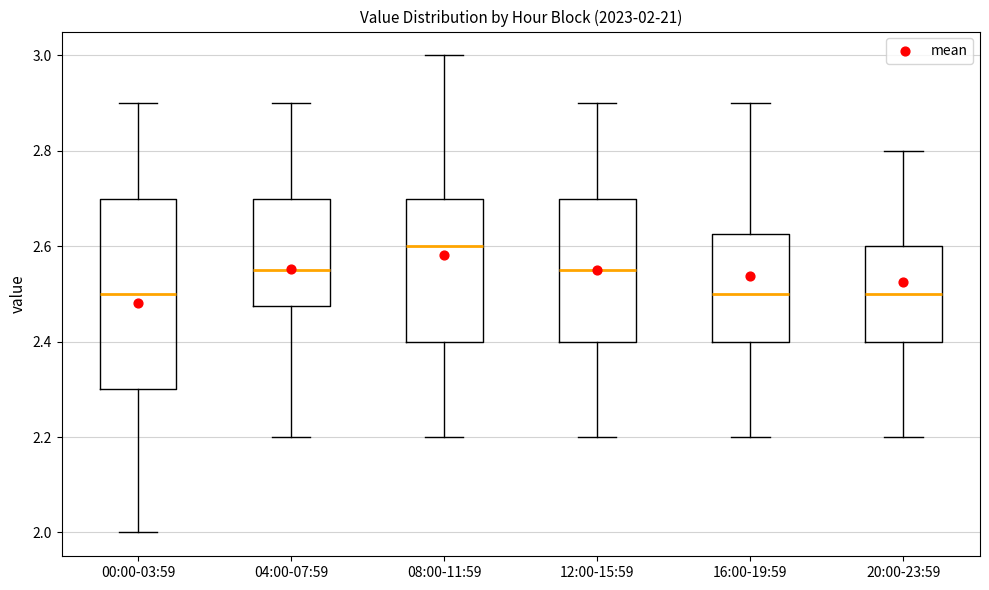

Which box is the tallest, from its lower edge to its upper edge?

00:00-03:59